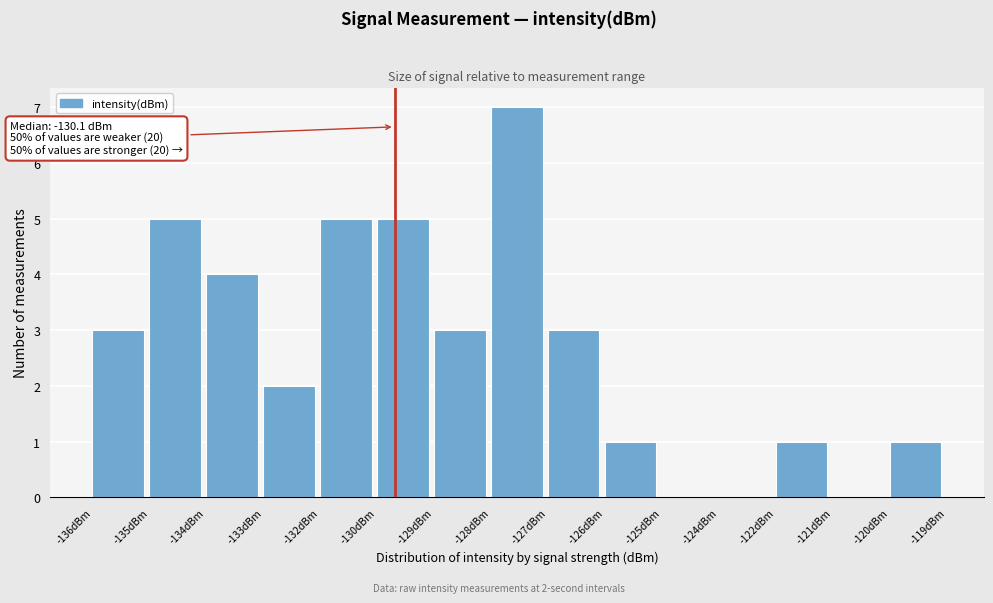

Reading right to left, what are all the values shown in this chart?

-120dBm=1	-121dBm=0	-122dBm=1	-124dBm=0	-125dBm=0	-126dBm=1	-127dBm=3	-128dBm=7	-129dBm=3	-130dBm=5	-132dBm=5	-133dBm=2	-134dBm=4	-135dBm=5	-136dBm=3